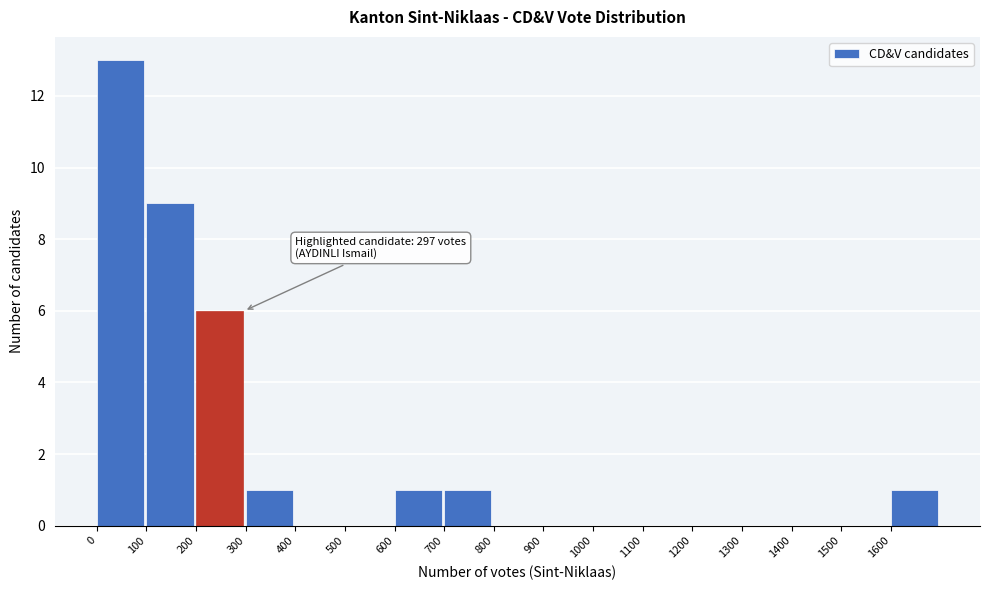

Which range on the x-axis has the tallest bar?

0 to 100